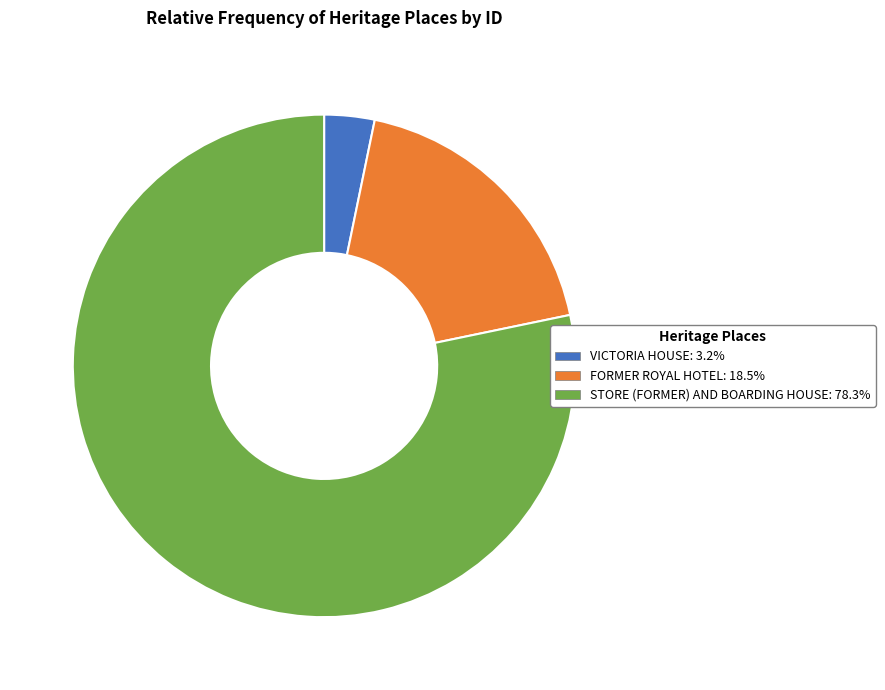

Which slice is the largest?

STORE (FORMER) AND BOARDING HOUSE